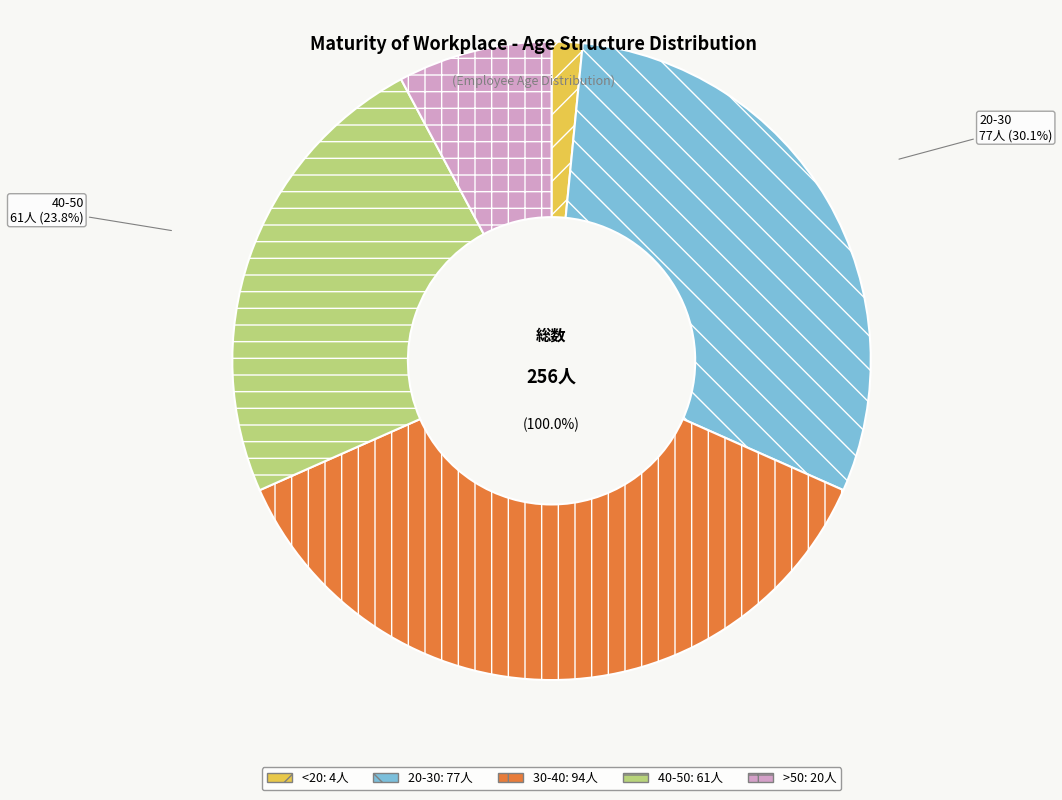

To the nearest percent, what is the difference between the 40-50 and 20-30 slice percentages?

6%